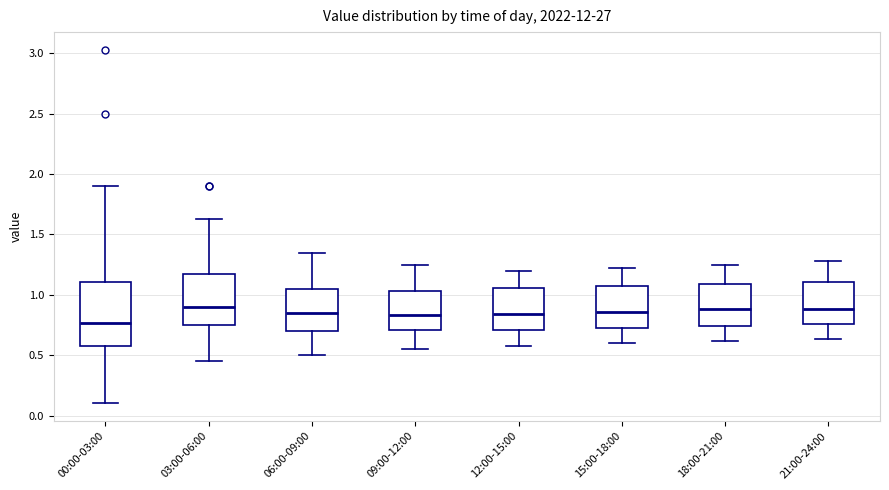

Which box's median line is the lowest?

00:00-03:00